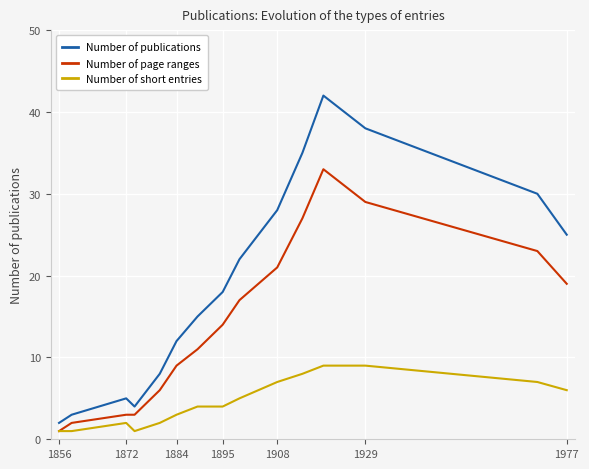

Which series has the widest spread of values?

Number of publications